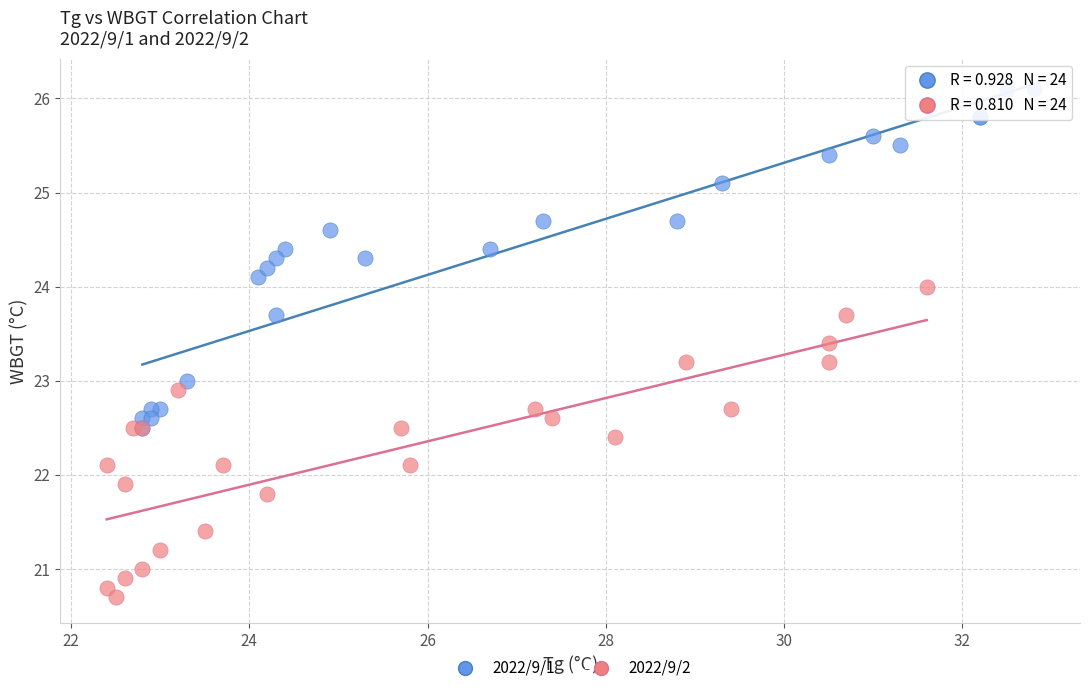

Which series has the largest Y range (max minus min)?

2022/9/1